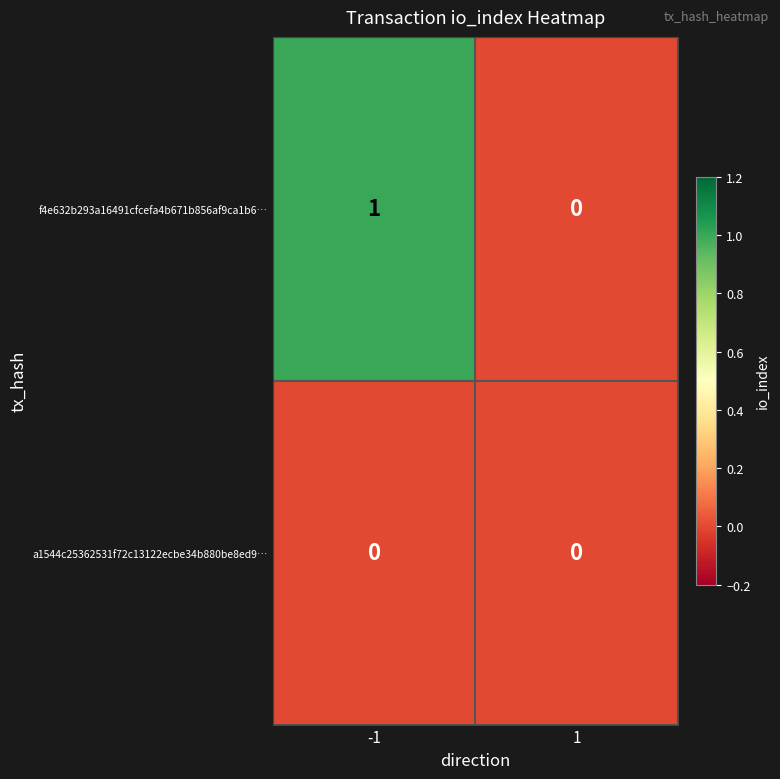

Reading right to left, list all the values displayed in this chart.

f4e632b293a16491cfcefa4b671b856af9ca1b6…: 0	1
a1544c25362531f72c13122ecbe34b880be8ed9…: 0	0